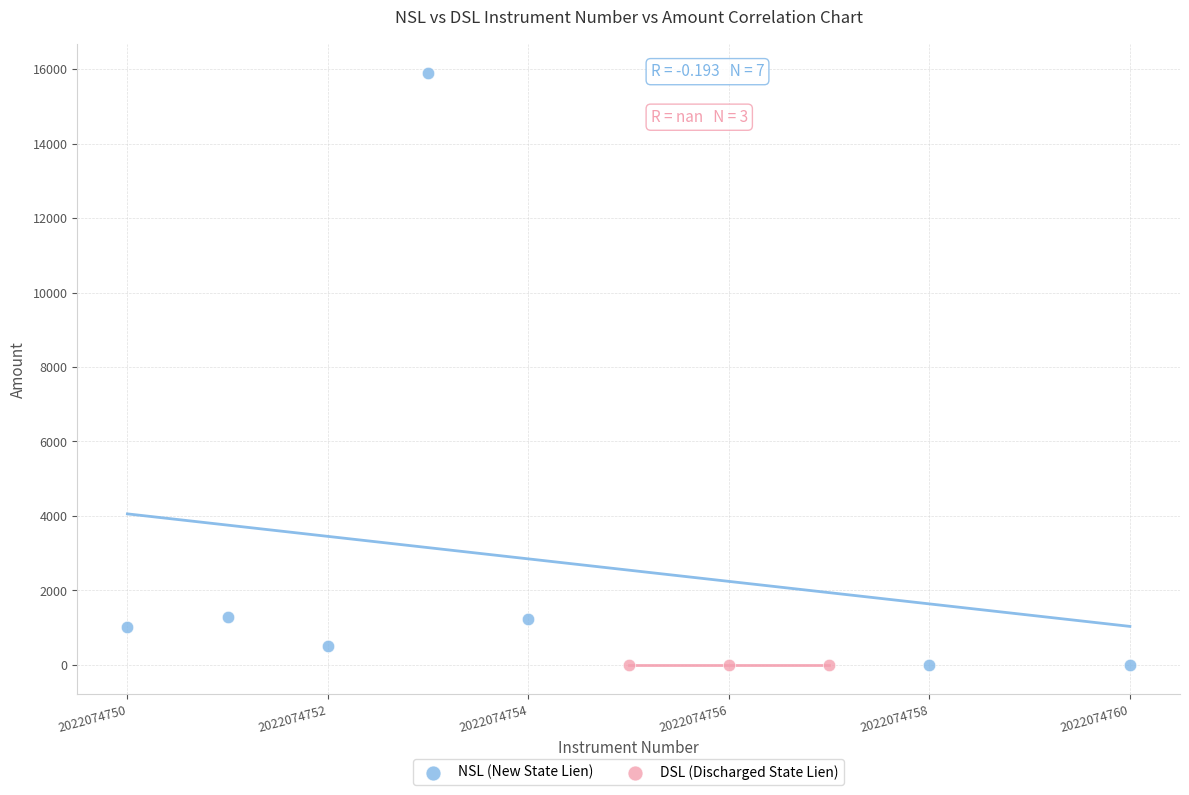

Which series contains the highest Y value?

NSL (New State Lien)